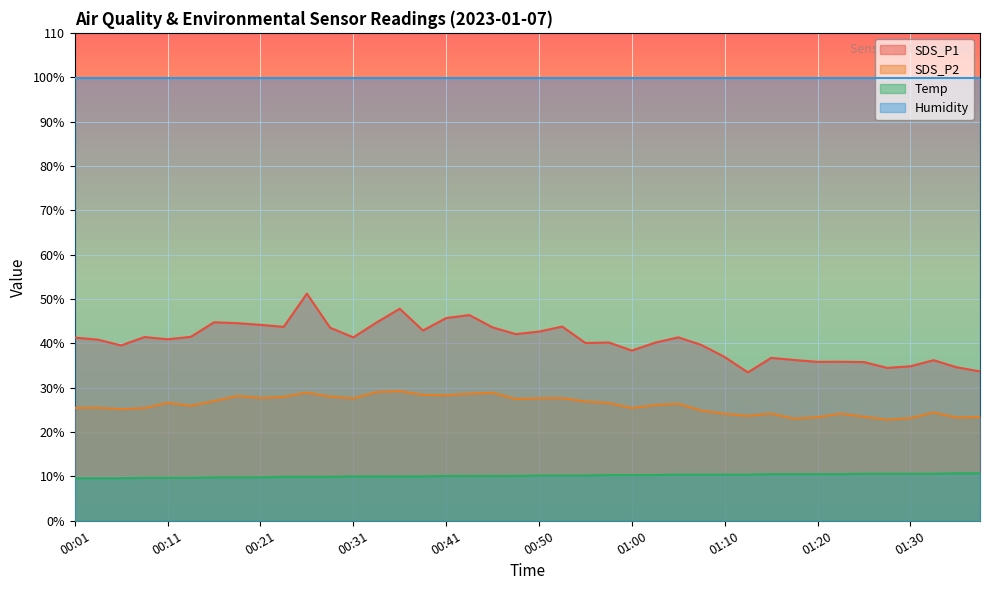

True or false: SDS_P1 and SDS_P2 cross at least once.

False